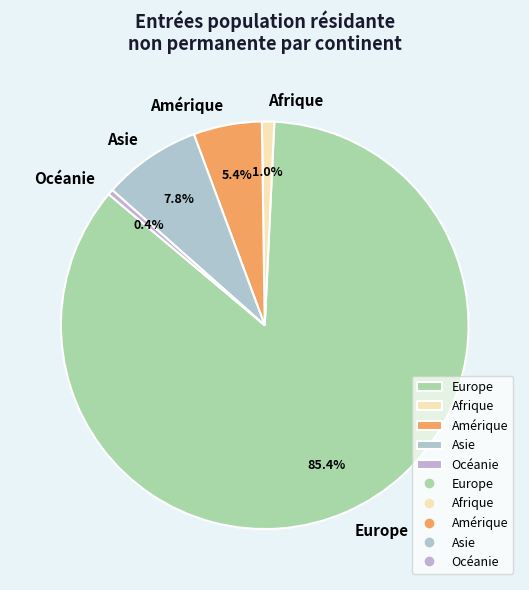

What is the total percentage of Asie and Océanie?

8.2%